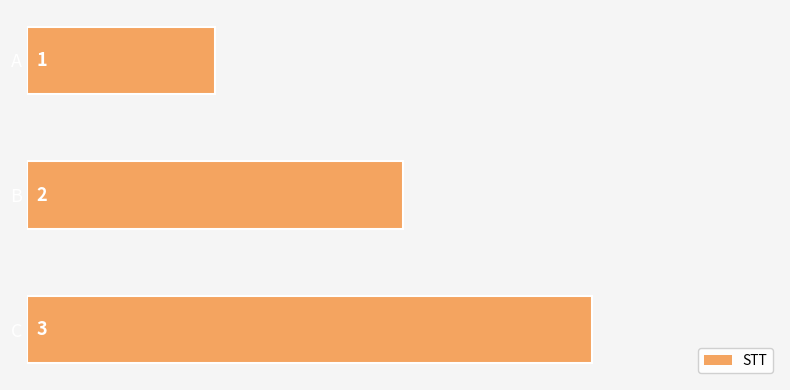

The value at A is 0. True or false?

False